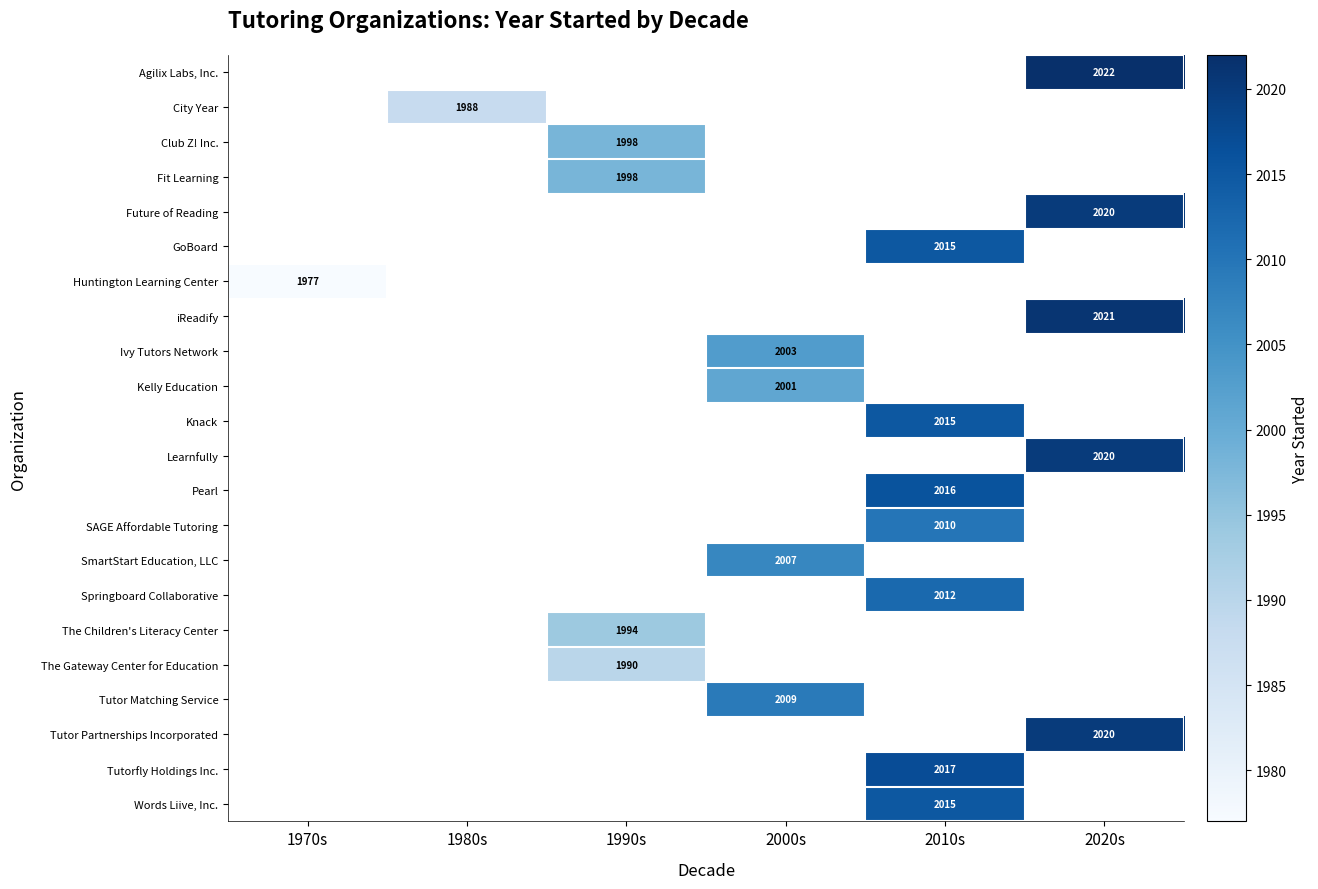

The value of City Year at 1980s is 482. True or false?

False